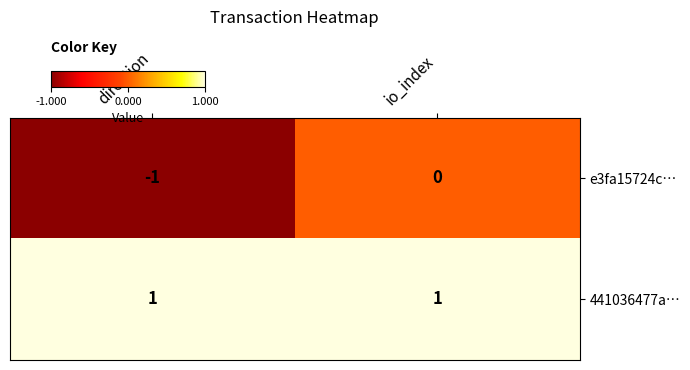

How many series are shown in this chart?

2